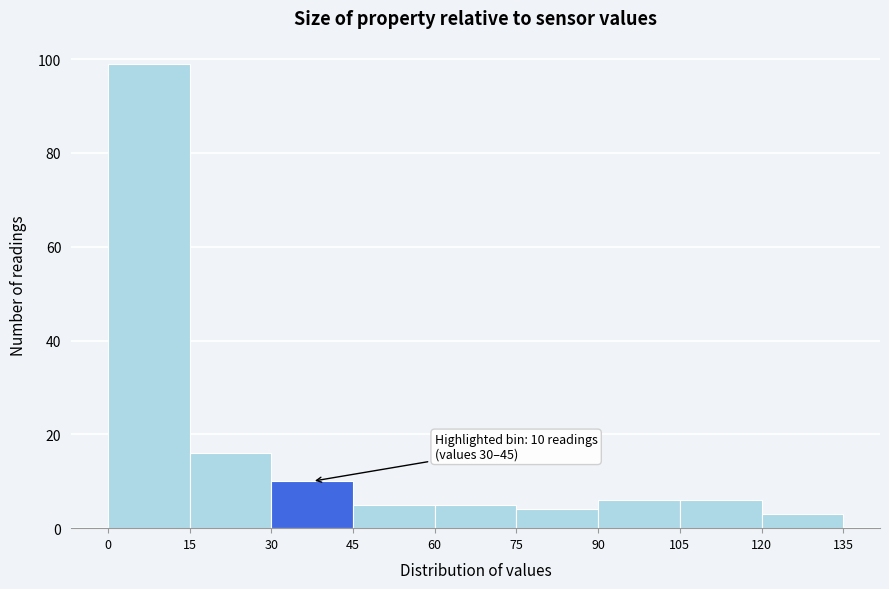

Over which range of the x-axis is the bar tallest?

0 to 15